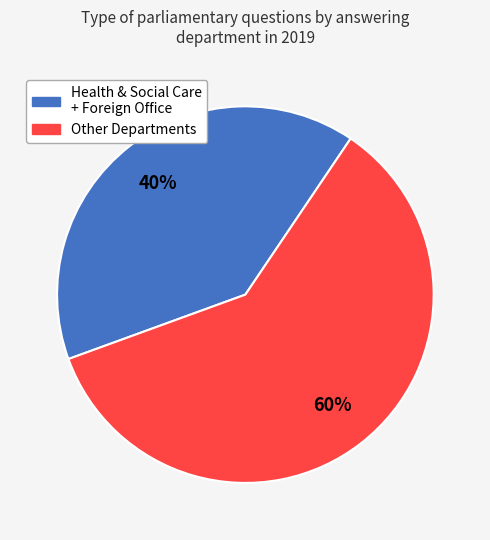

Is there a majority slice in this chart?

Yes